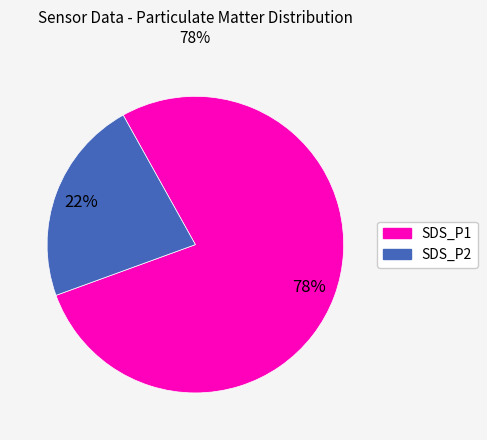

True or false: SDS_P2 accounts for 22% of the total.

True